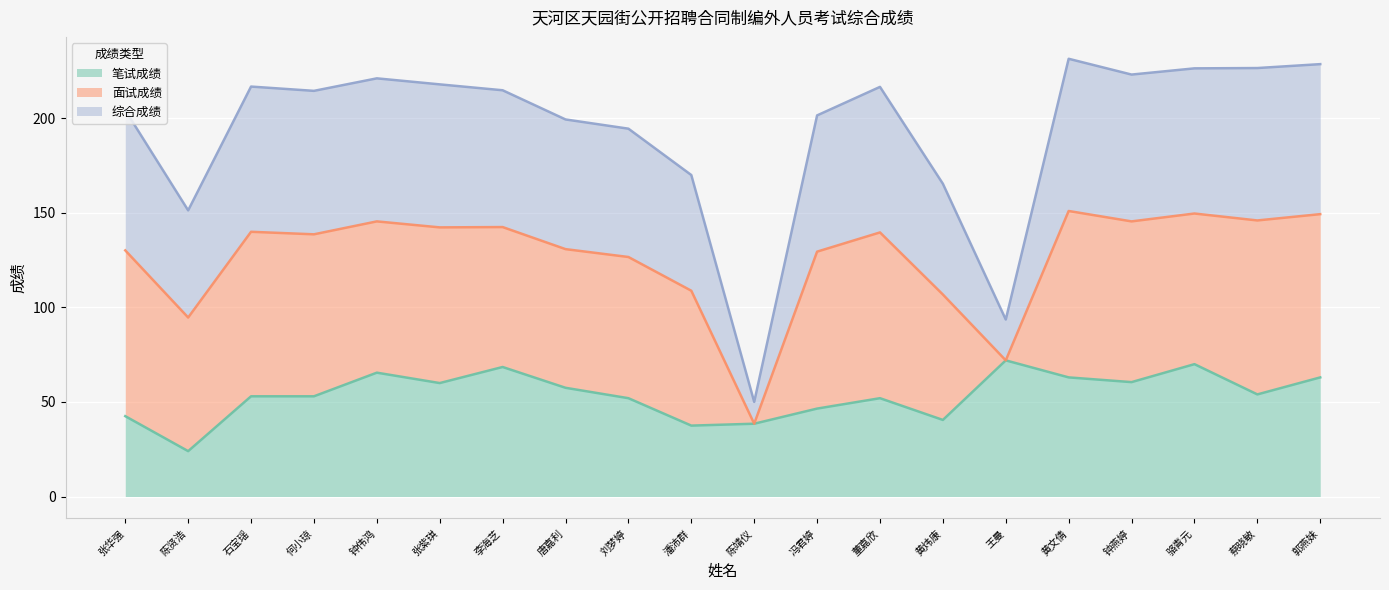

What position from the right is 冯君婷?

9